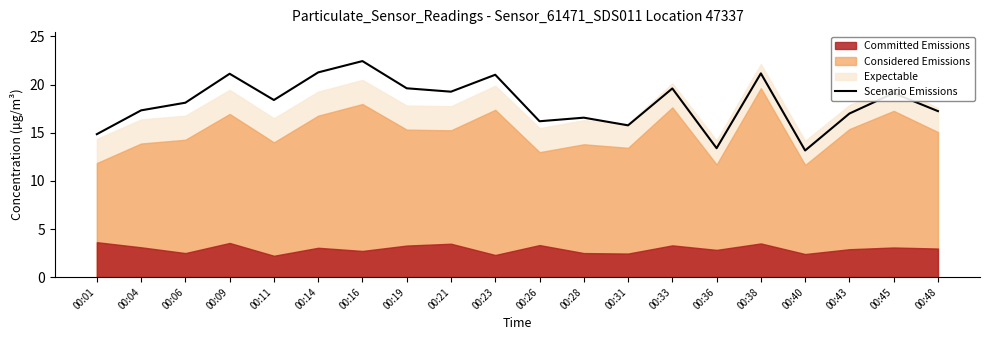

Count the number of categories in the chart.

20